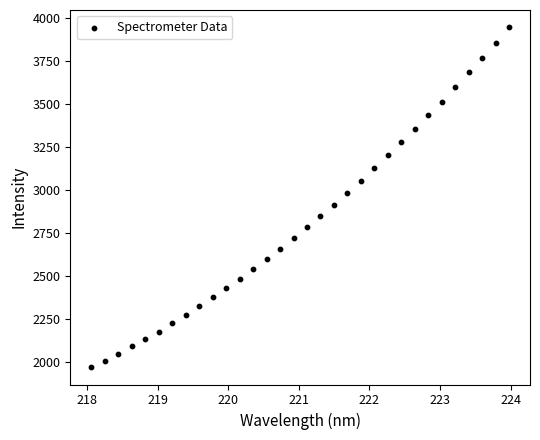

What Y value in the scatter plot is closest to 2959?

2981.5